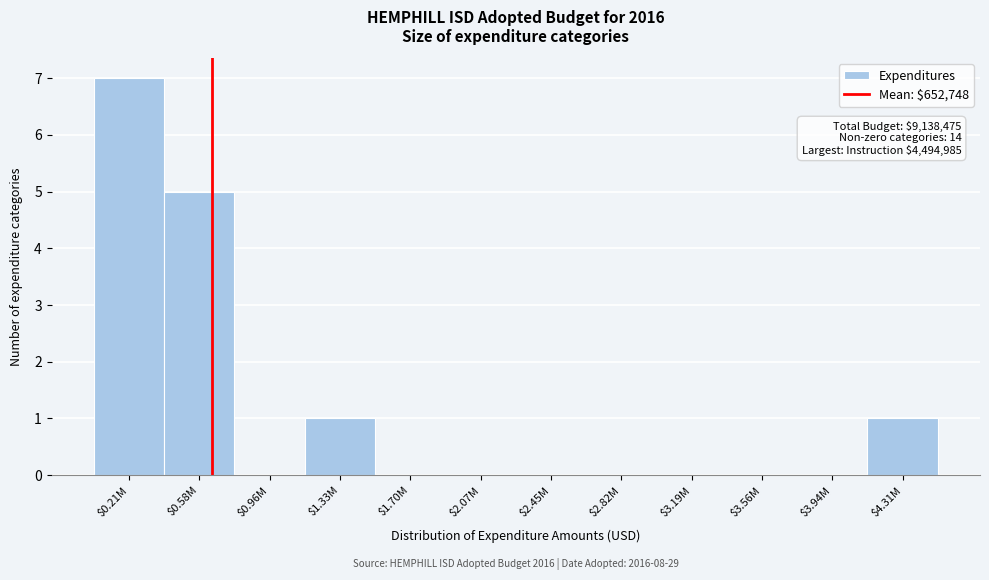

At which category does the chart reach its peak across all series?

$0.21M